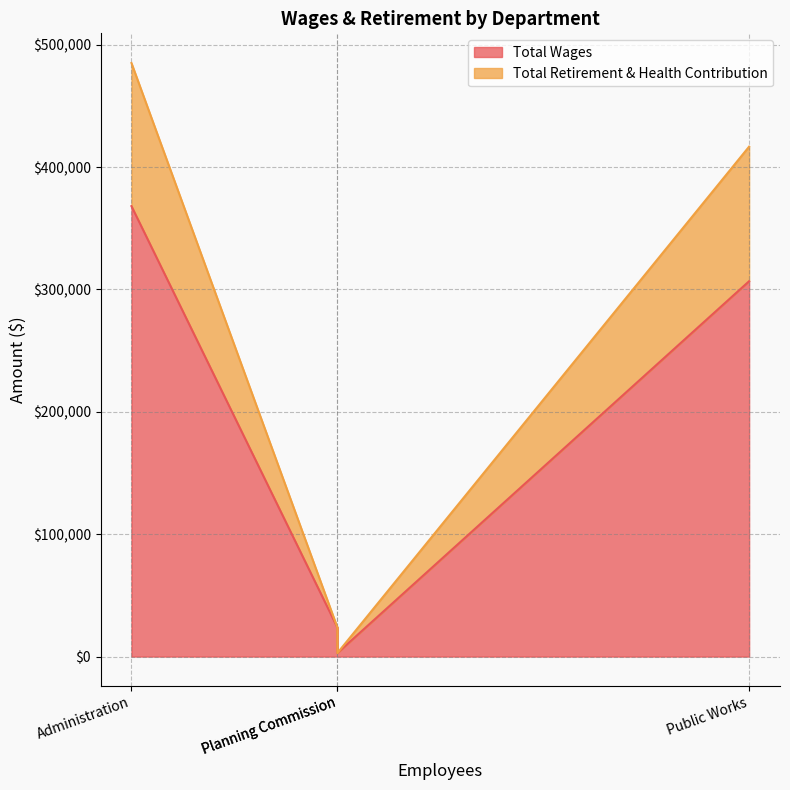

Where does the Total Wages series first go above 306709?

Administration